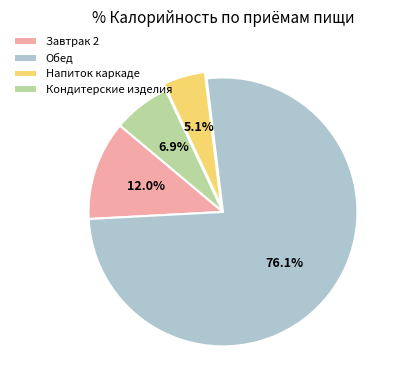

To the nearest percent, what is the difference between the largest and smallest slice percentages?

71%